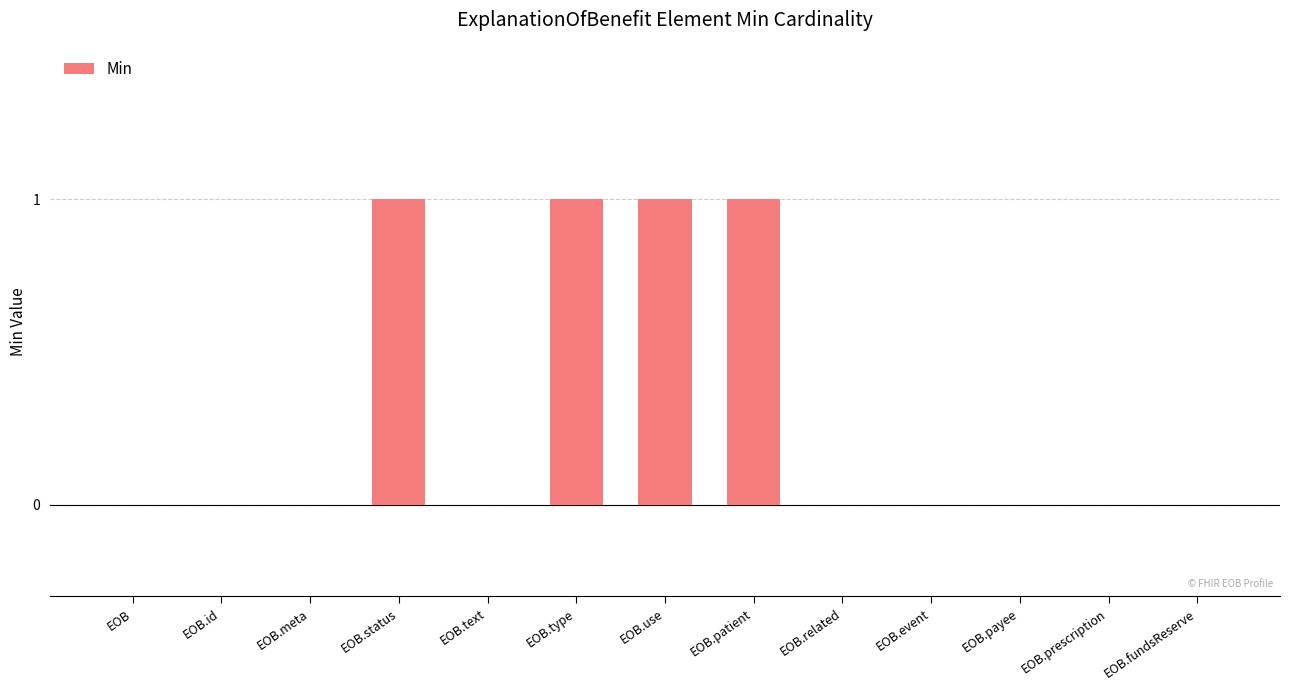

How many distinct data groups are displayed?

1